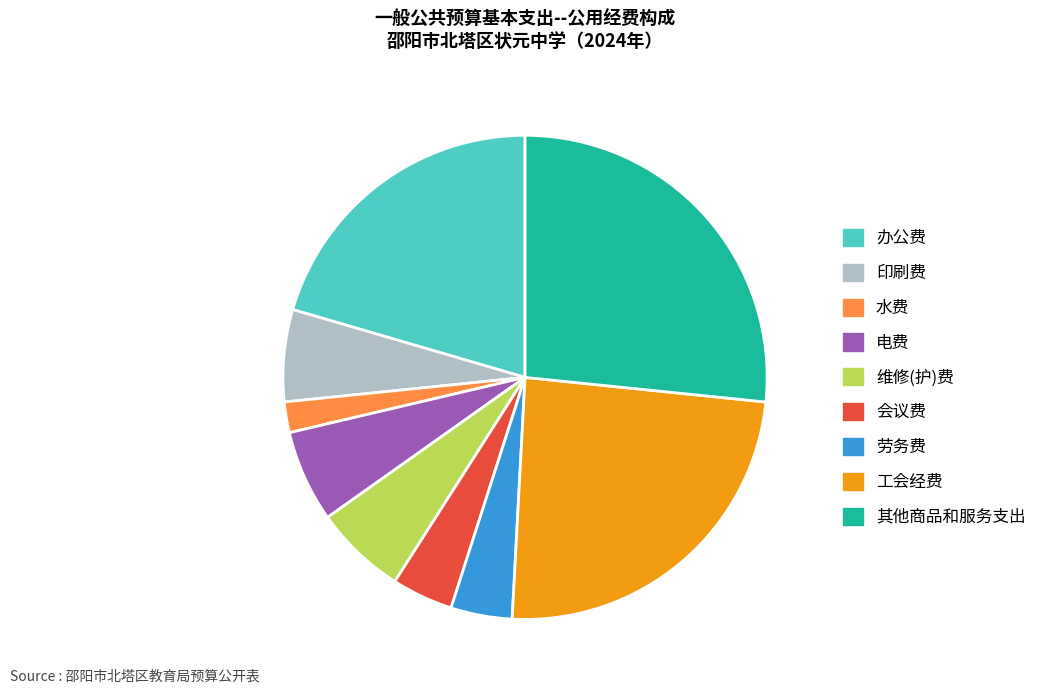

Combined, do 工会经费 and 维修(护)费 account for over 50%?

No